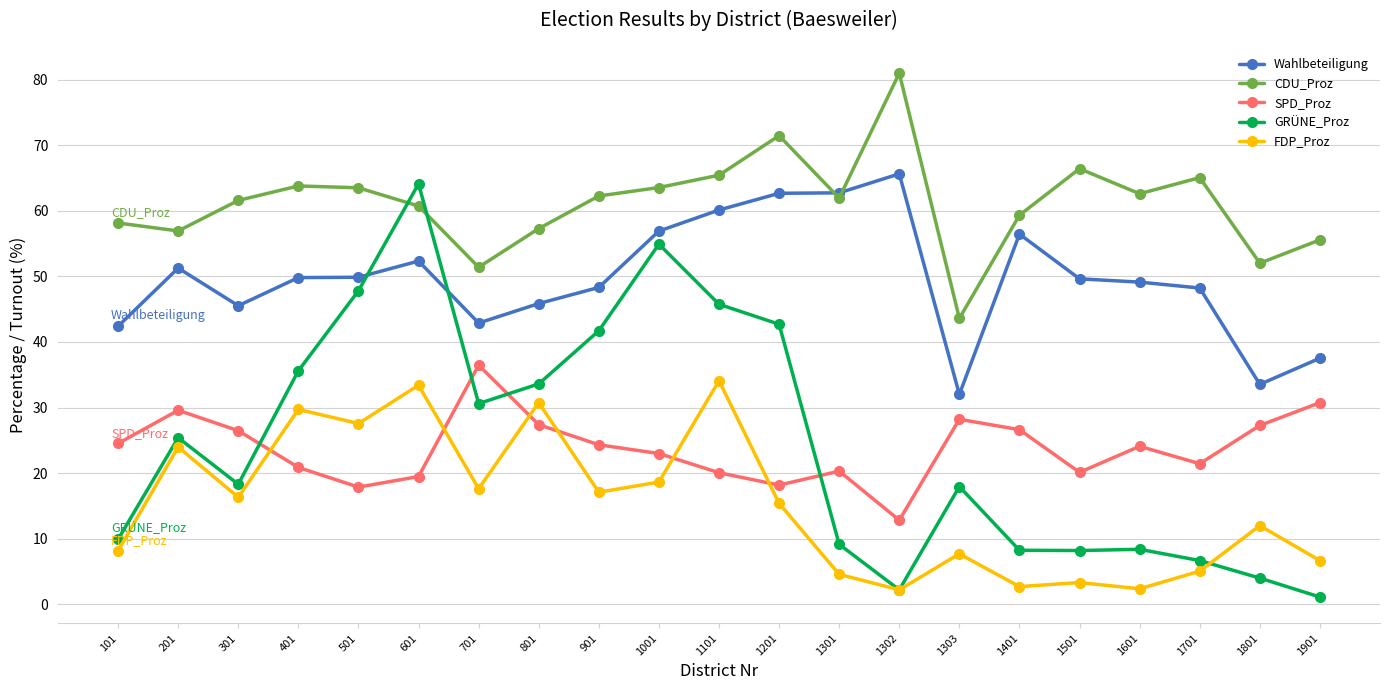

What value does the GRÜNE_Proz series have at 701?

30.6